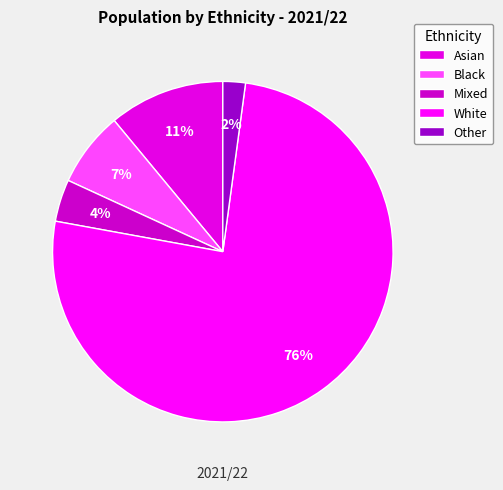

To the nearest percent, what is the difference between the Other and Black slice percentages?

5%